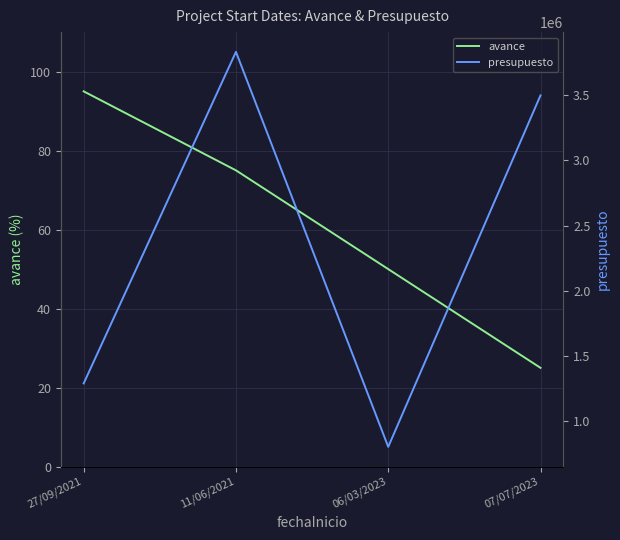

What is the lowest value of the presupuesto series?

804277.5